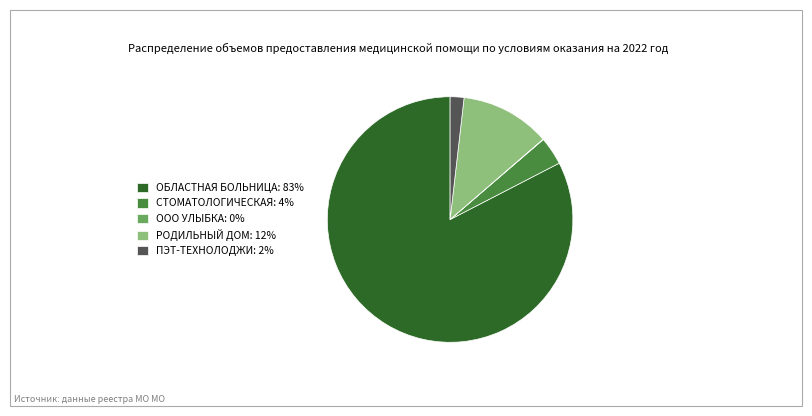

Does СТОМАТОЛОГИЧЕСКАЯ: 4% account for over 50% of the chart?

No